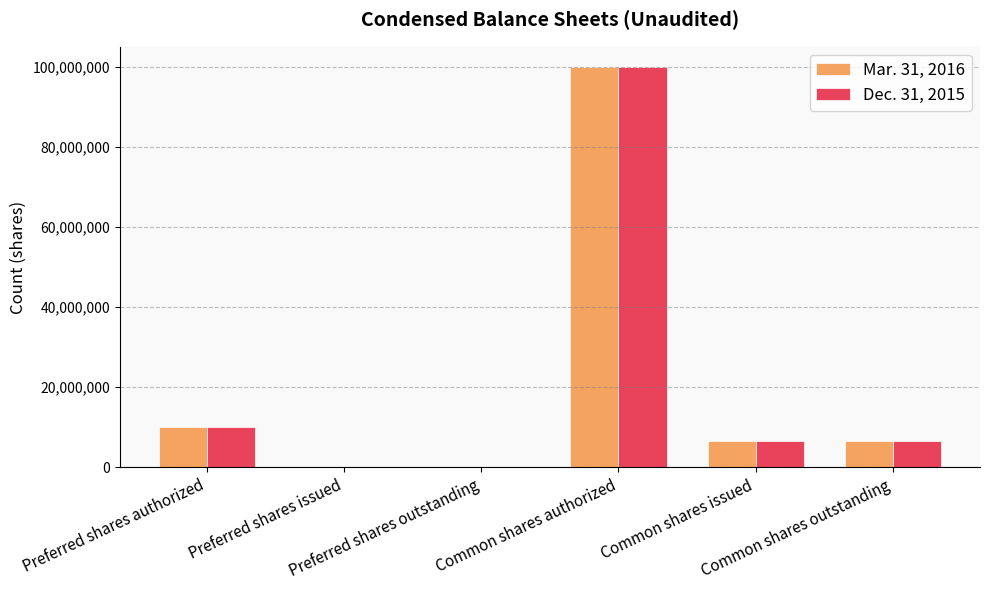

Is it true that Dec. 31, 2015 equals 10647913 at Common shares issued?

False